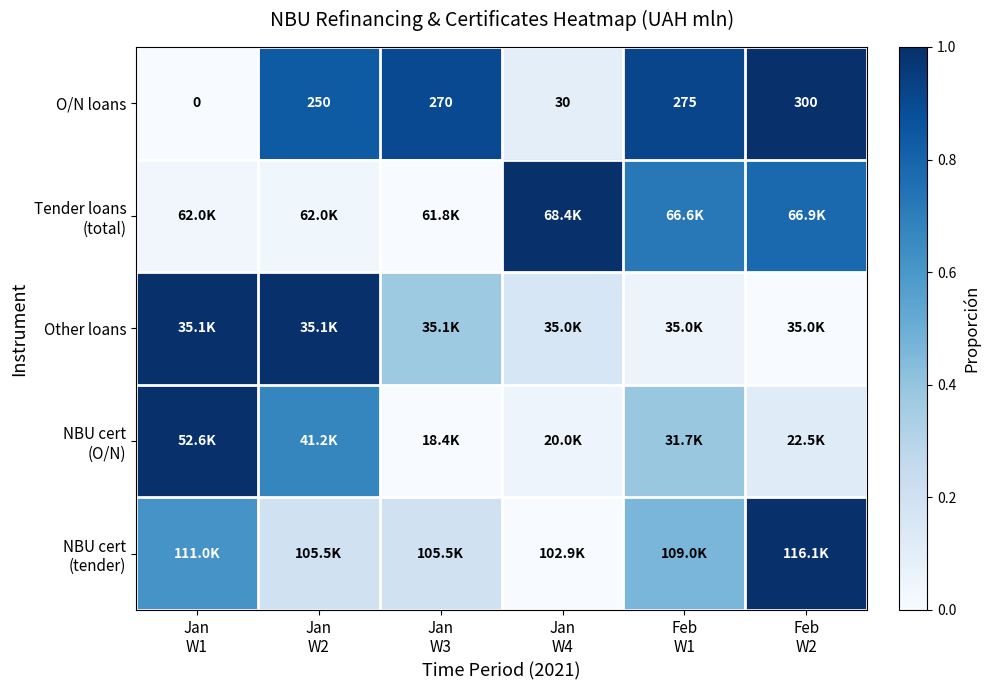

Which series changed the most between Jan W1 and Jan W2?

O/N loans